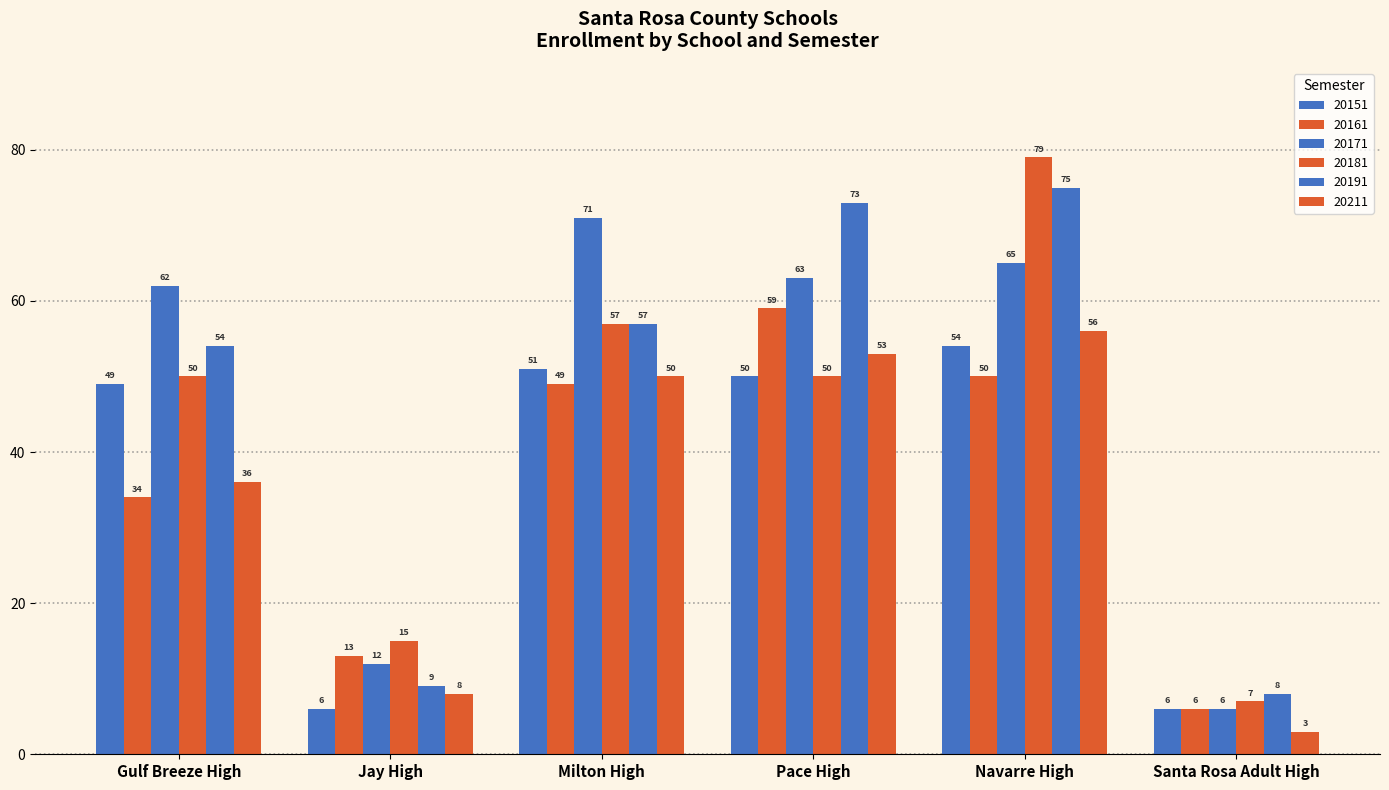

Between Santa Rosa Adult High and Milton High, which is larger?

Milton High